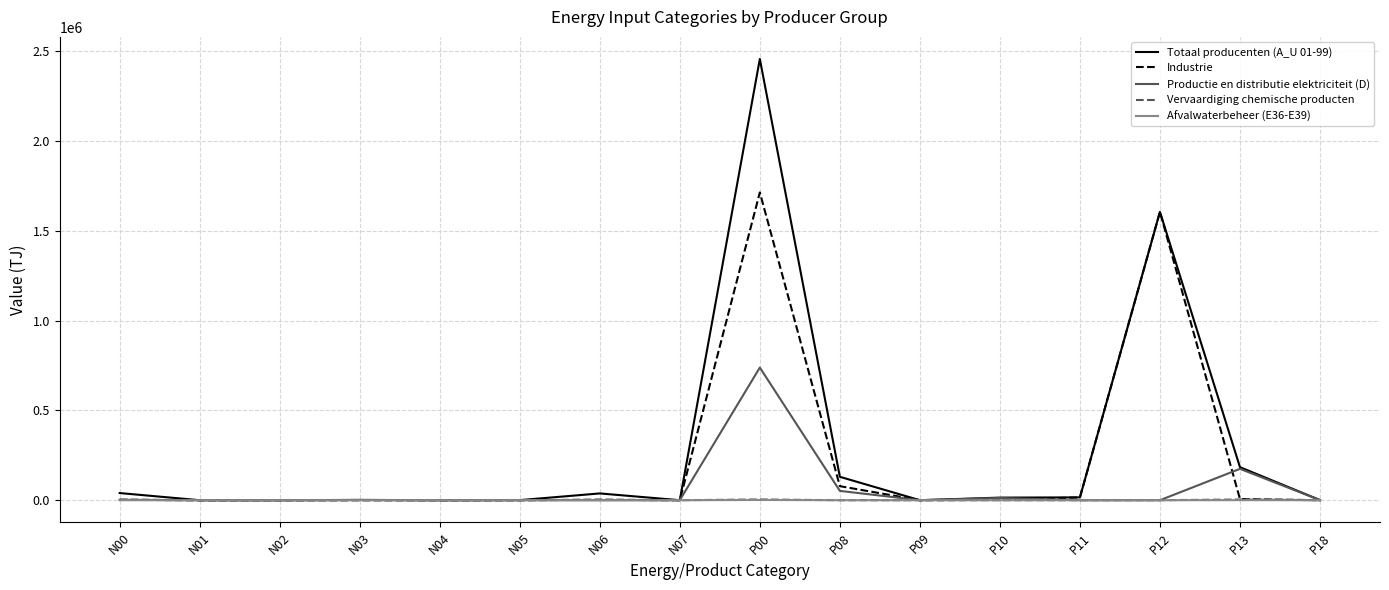

What is the average value of the Vervaardiging chemische producten series?

805.0